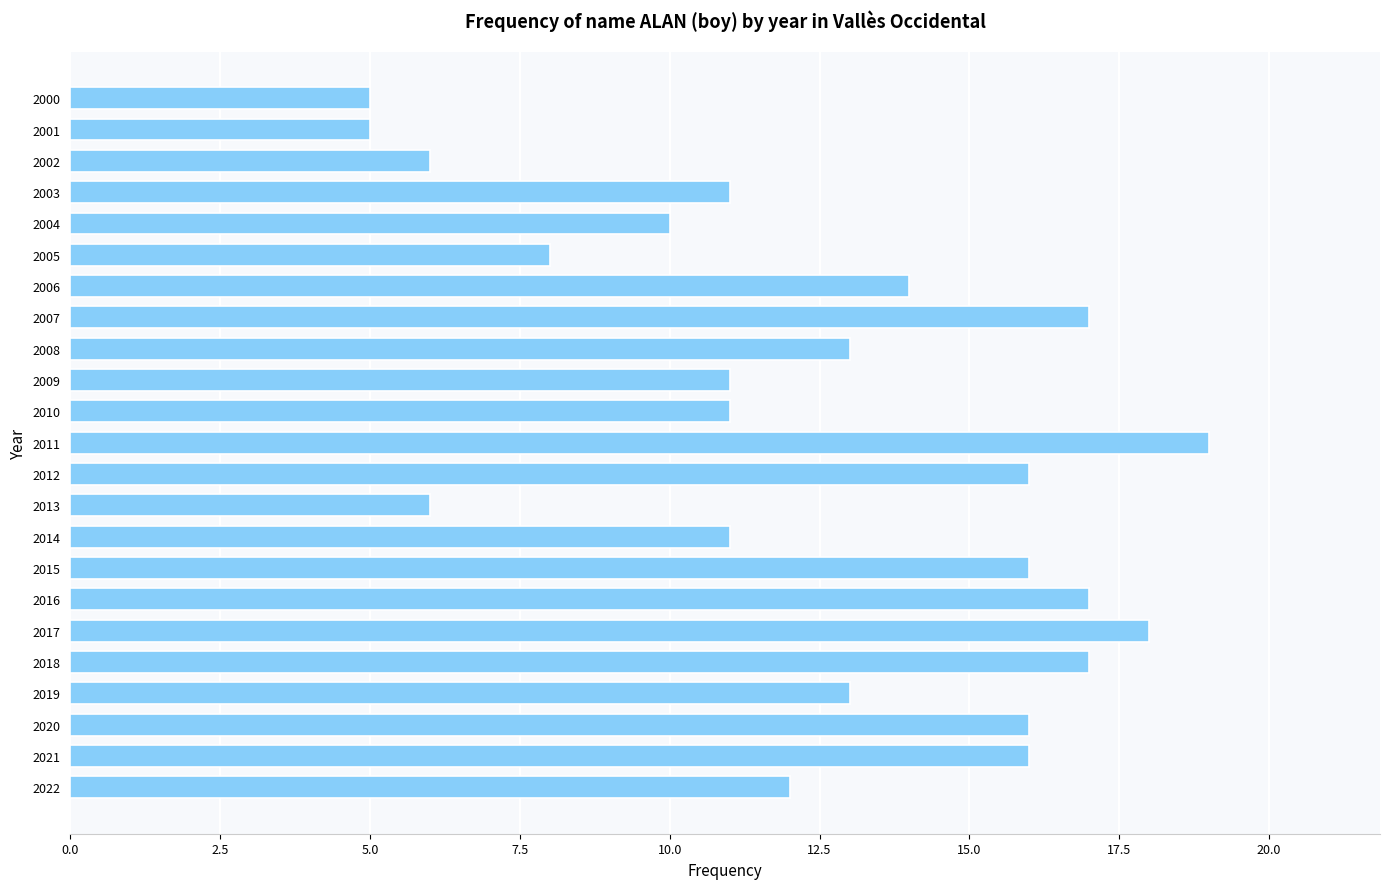

At which category does the chart reach its peak across all series?

2011